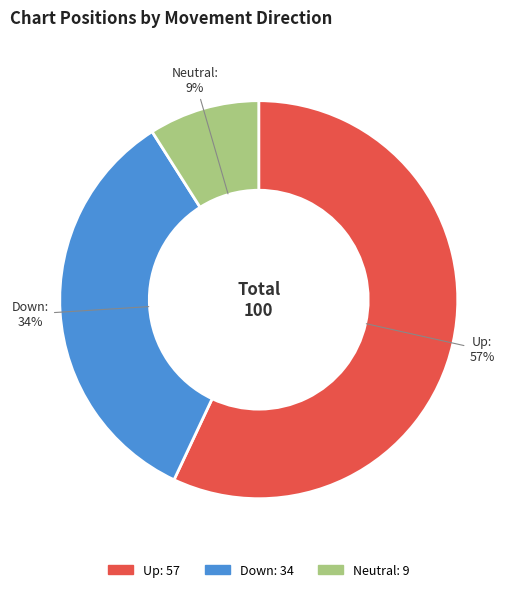

Approximately how many times larger is the value at Up compared to Down?

1.7